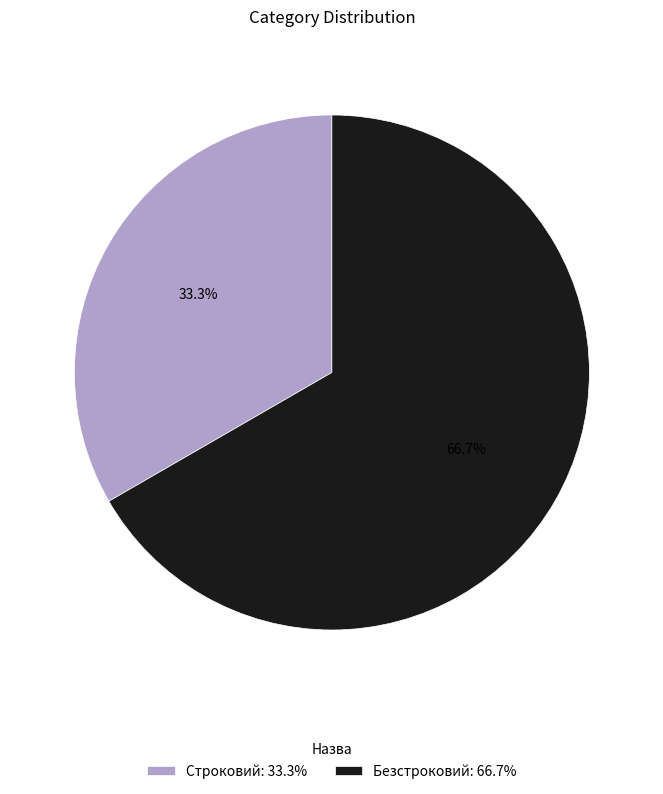

What is the largest slice in the pie chart?

Безстроковий